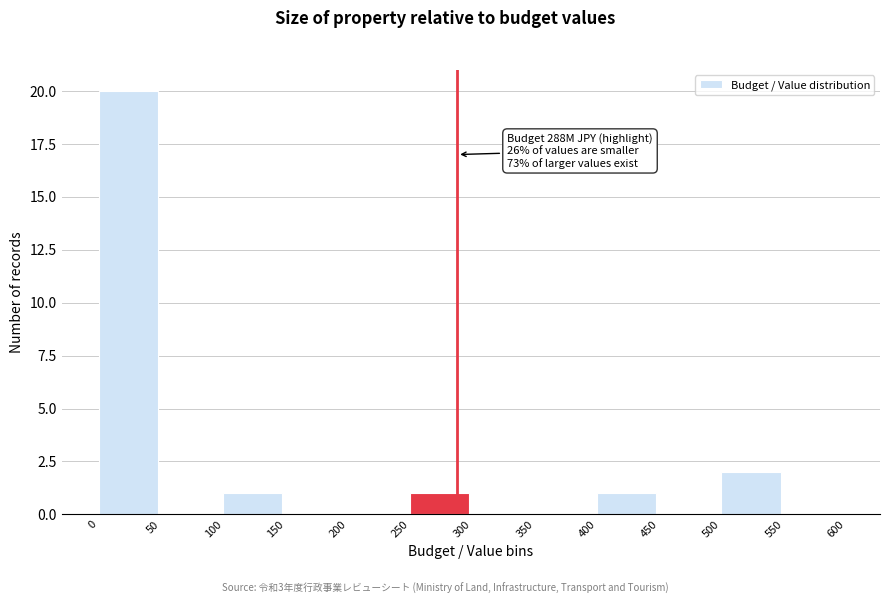

Over which range of the x-axis is the bar tallest?

0 to 50